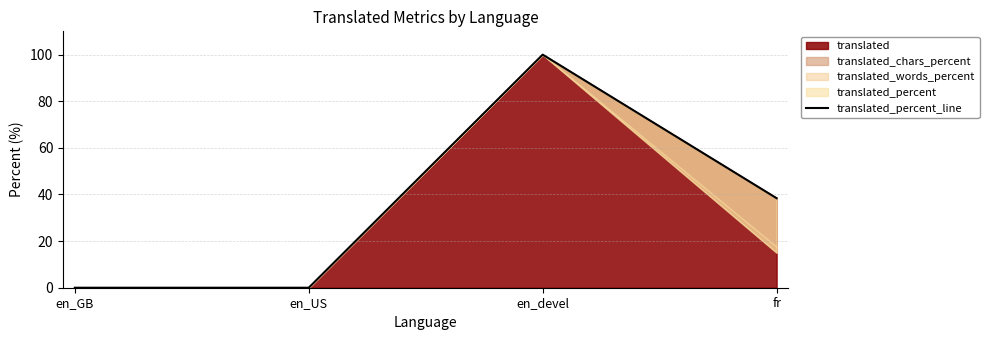

List the labels in order of value, largest first.

en_devel, fr, en_GB, en_US